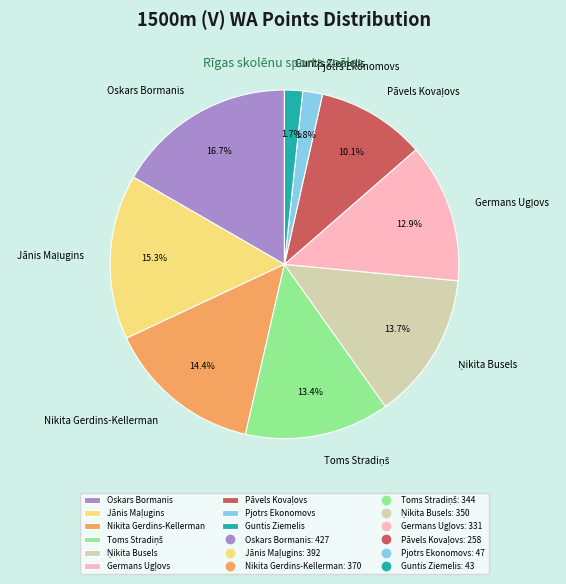

To the nearest percent, what is the average slice percentage?

11%